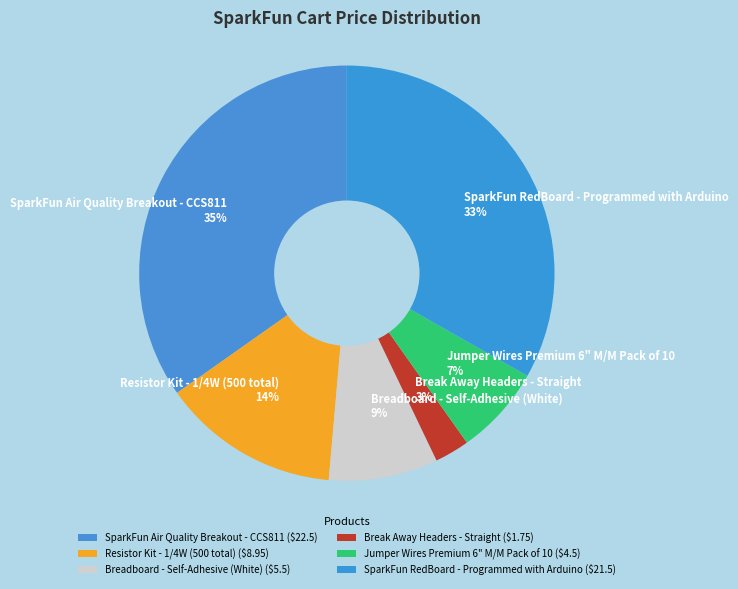

What percentage is the SparkFun RedBoard - Programmed with Arduino slice, to the nearest percent?

33%